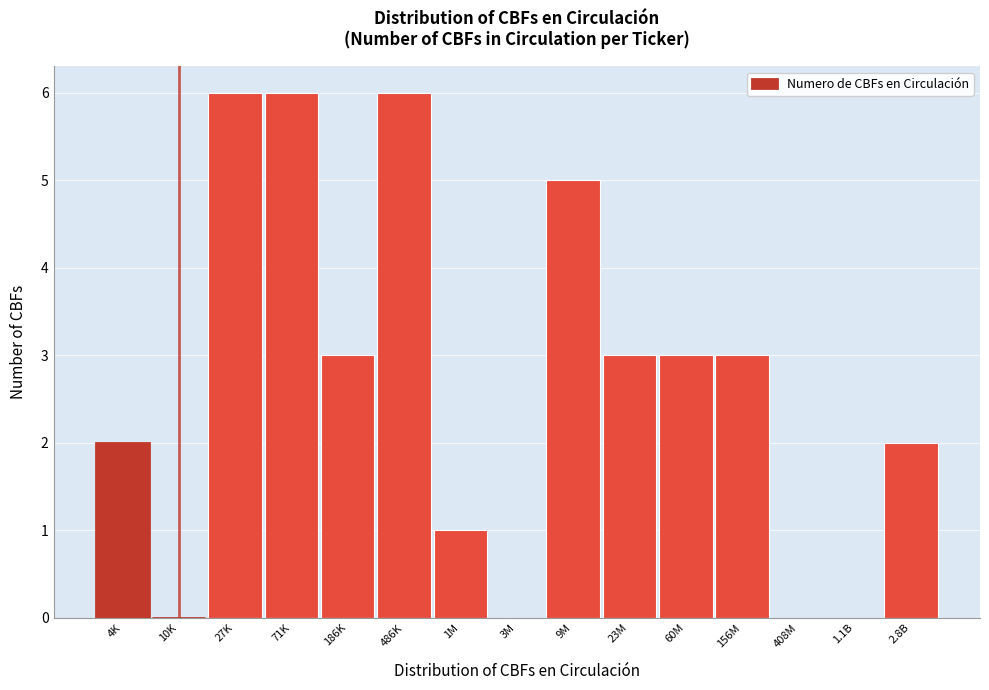

Reading right to left, extract all data points from this chart.

2.8B=2	1.1B=0	408M=0	156M=3	60M=3	23M=3	9M=5	3M=0	1M=1	486K=6	186K=3	71K=6	27K=6	10K=0	4K=2